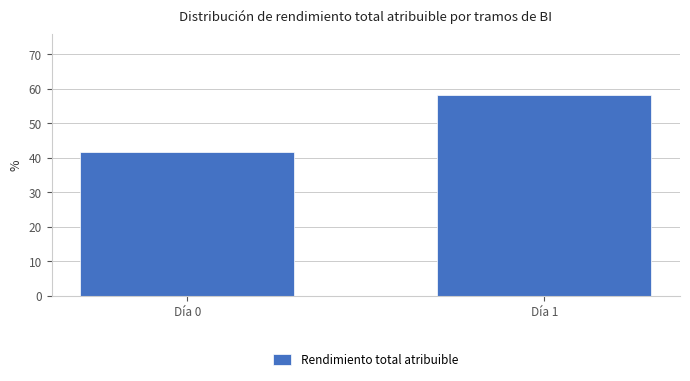

Reading left to right, extract all data points from this chart.

41.7	58.3